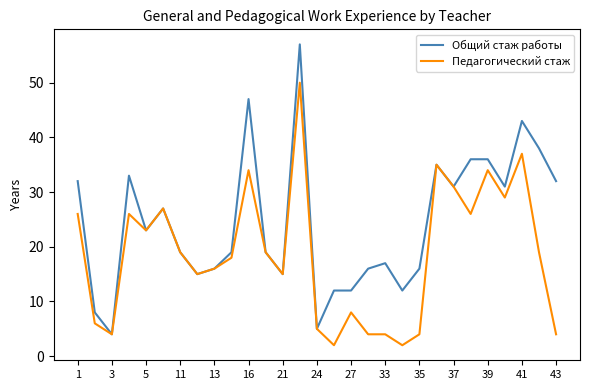

Rank the series by their average value, from lowest to highest.

Педагогический стаж, Общий стаж работы